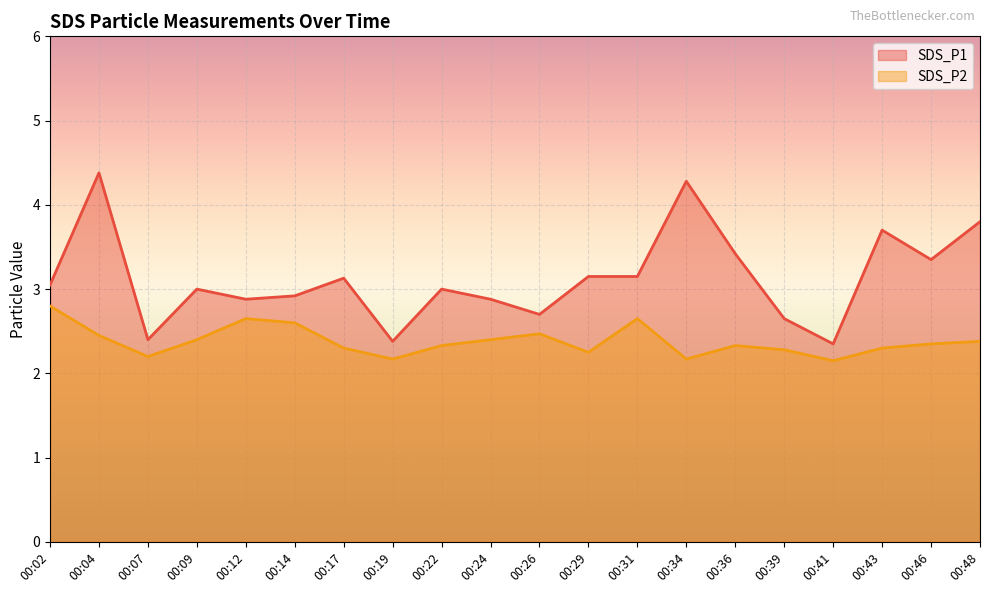

At which label does SDS_P1 first exceed 3?

00:02